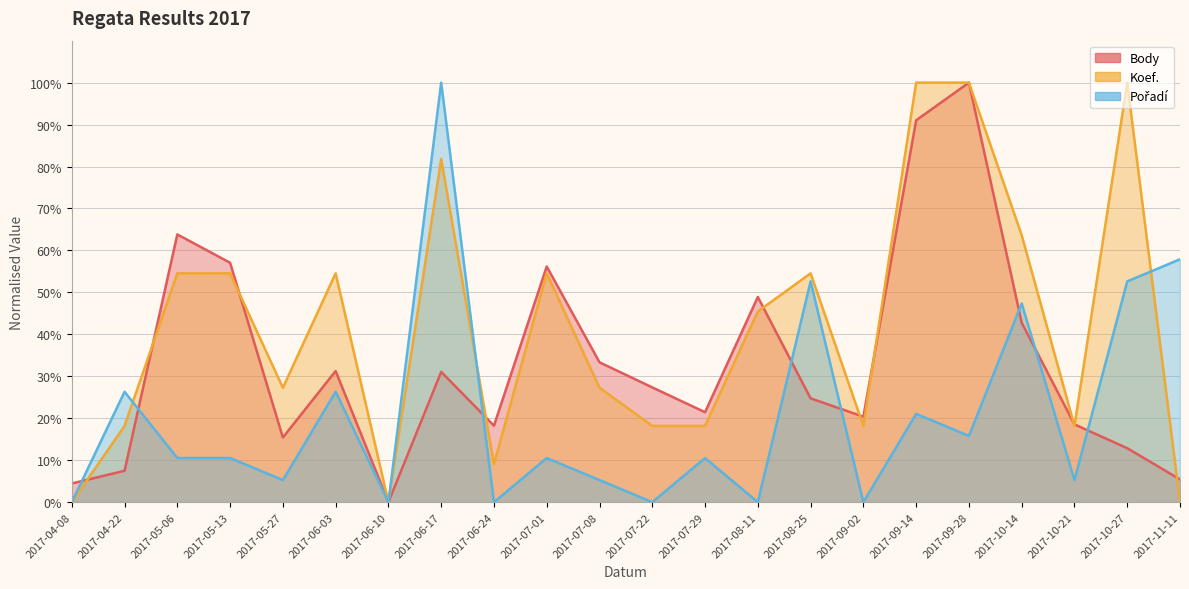

What is the sum of the Pořadí values at 2017-10-27 and 2017-05-13?

63.2